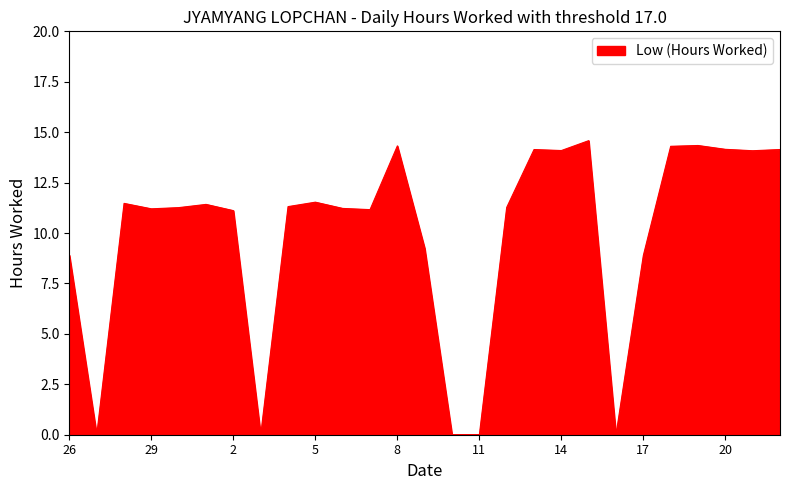

What is the greatest value displayed?

14.6